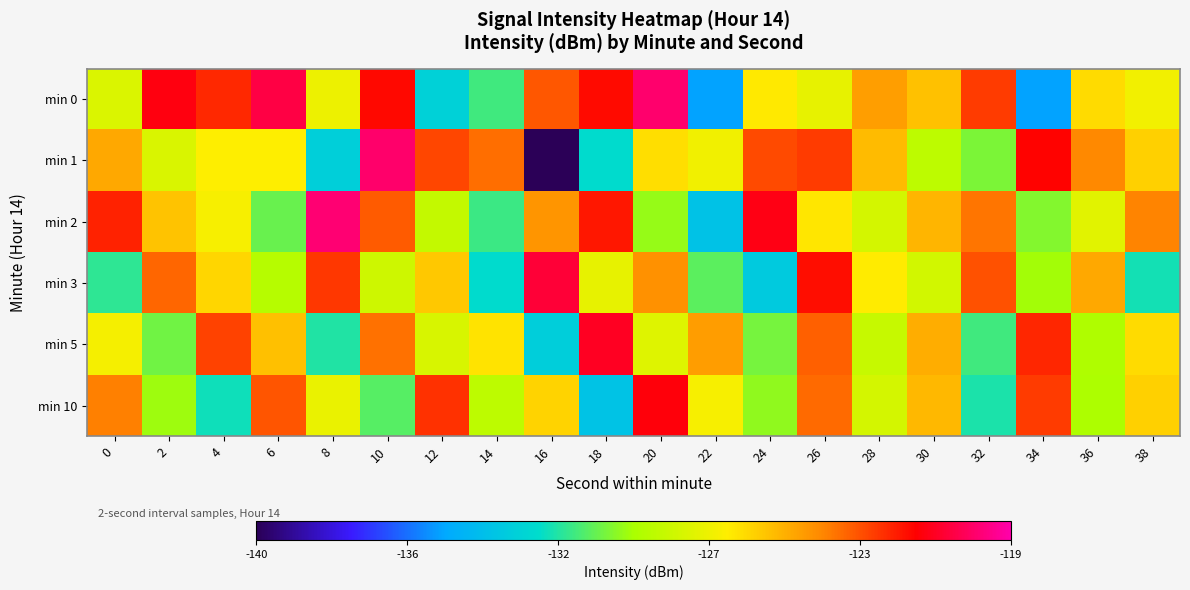

What is the difference between the highest and lowest values at 14?

8.4